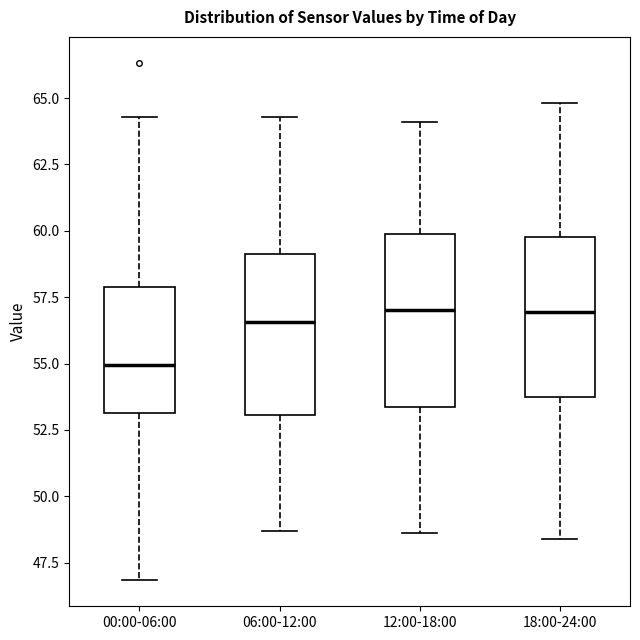

Reading left to right, transcribe this box plot: for each box, give where its median line is, the range the box spans, and where its two whiskers end, as read against the y-axis. The values are not printed on the chart, so give them approximately, as read against the axis.

00:00-06:00: median 55.0, box 53.0 to 58.0, whiskers 47.0 to 64.5
06:00-12:00: median 56.5, box 53.0 to 59.0, whiskers 48.5 to 64.5
12:00-18:00: median 57.0, box 53.5 to 60.0, whiskers 48.5 to 64.0
18:00-24:00: median 57.0, box 54.0 to 60.0, whiskers 48.5 to 65.0